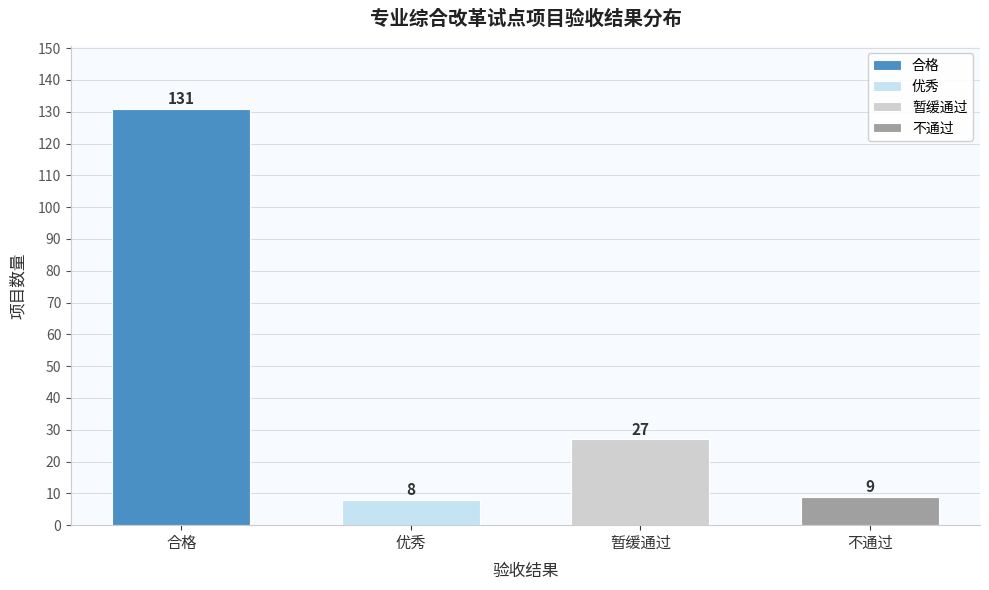

Reading left to right, extract all data points from this chart.

131	8	27	9